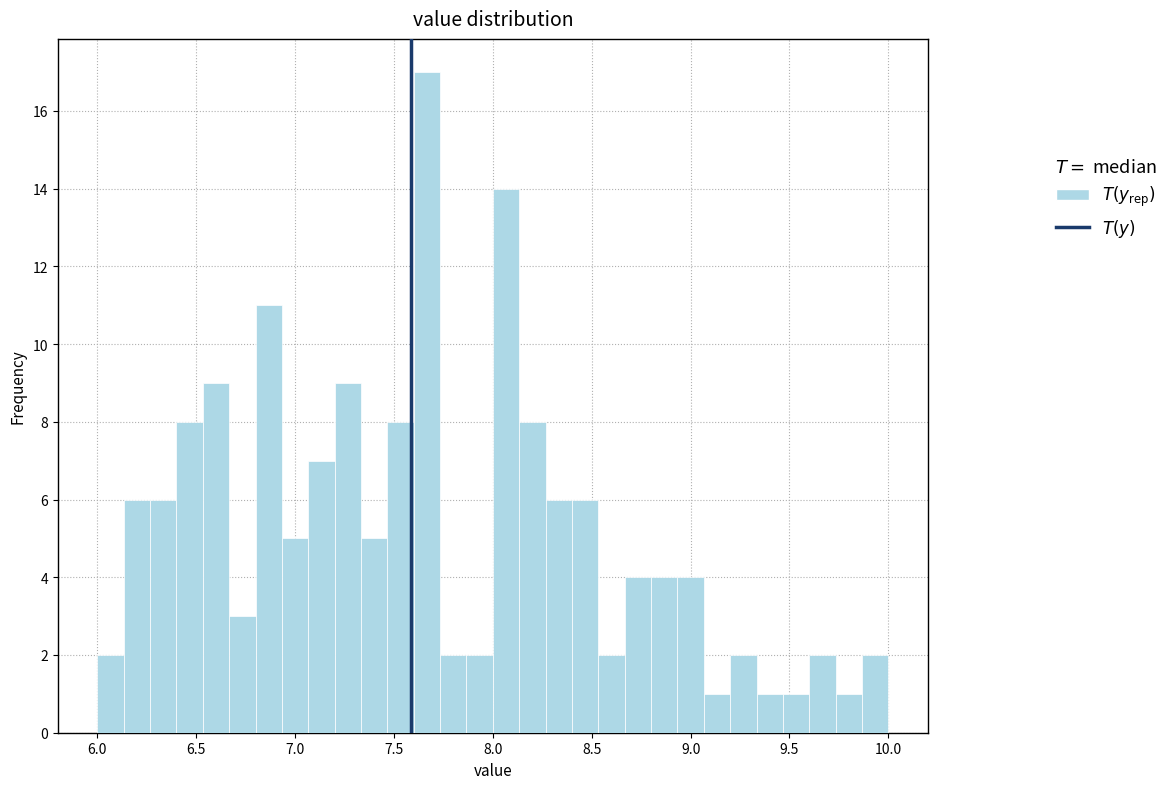

Read against the x-axis, roughly where is the centre of the tallest bar?

7.65